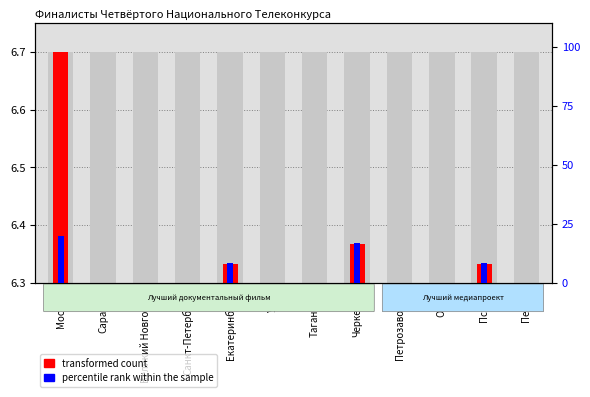

The value of transformed count at Пенза is 0.0. True or false?

True